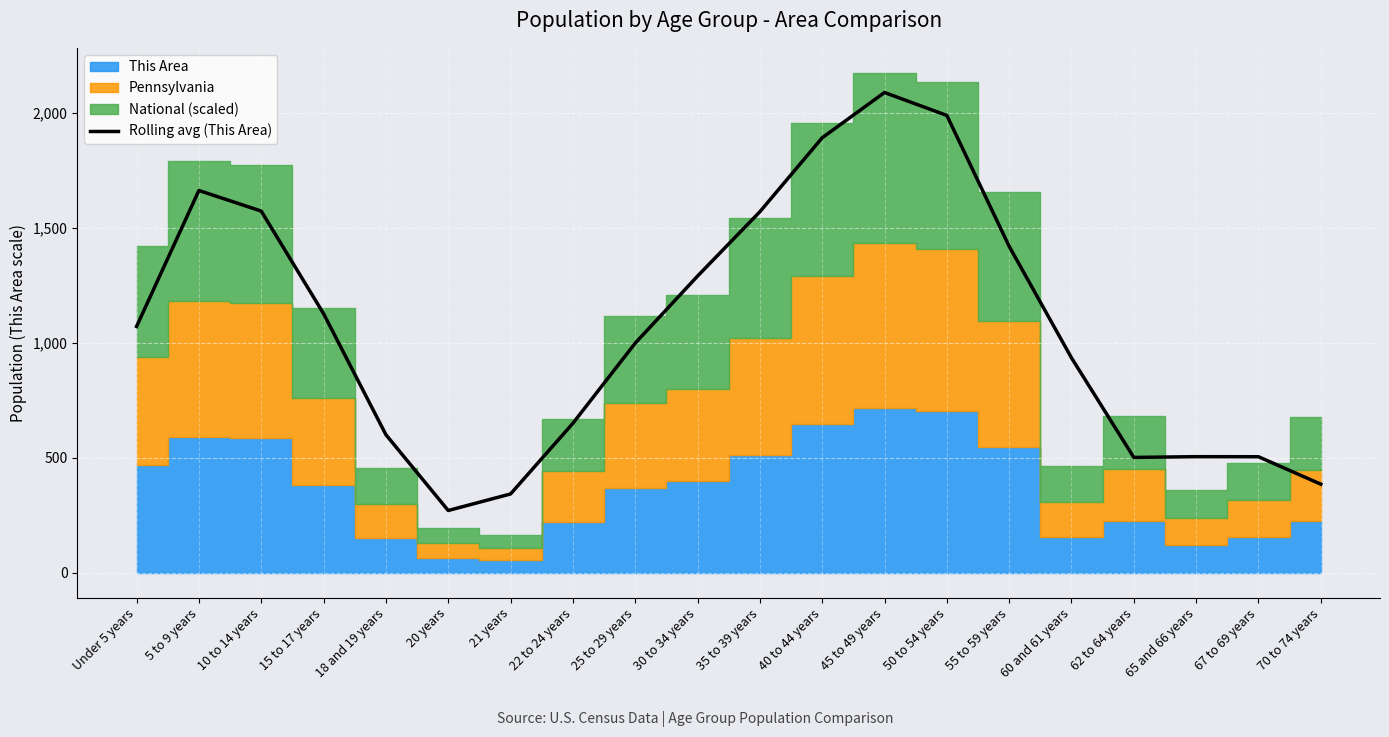

What is the maximum value shown in the chart?

2089.3